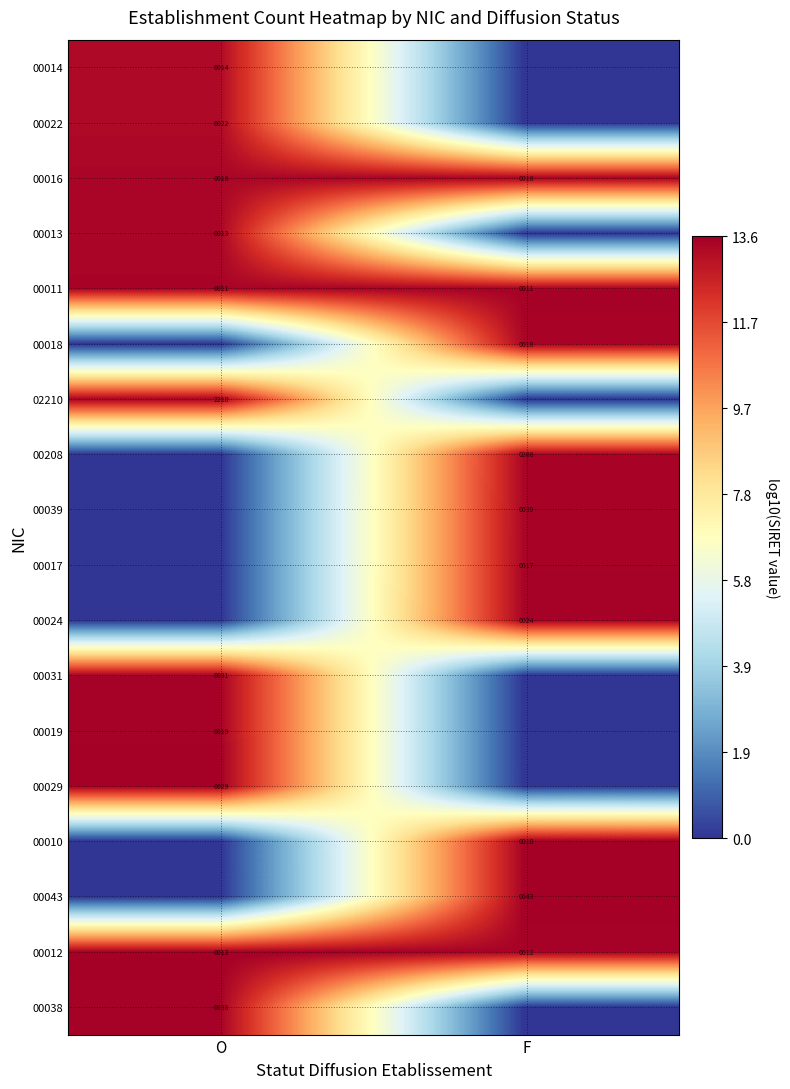

True or false: 00017 has a value of 17 at F.

True